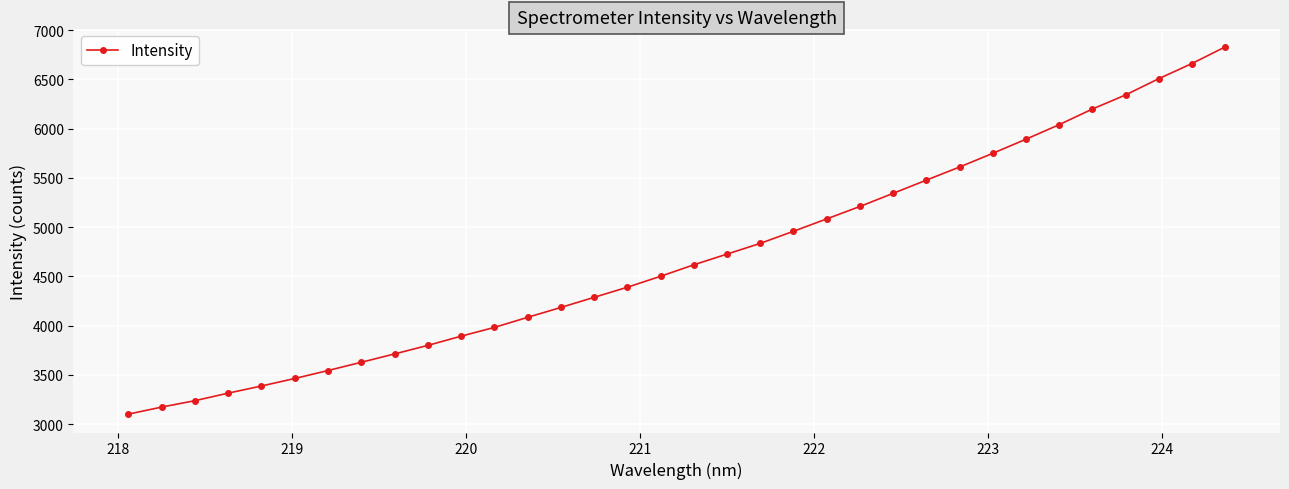

What is the greatest value displayed?

6830.4